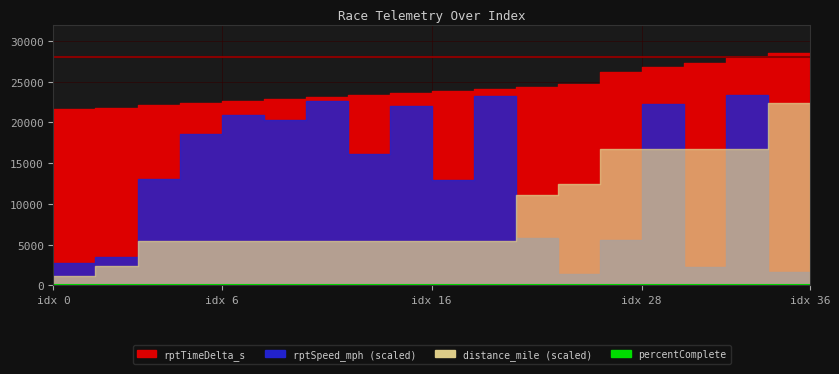

At which category is the sum across all series the highest?

36